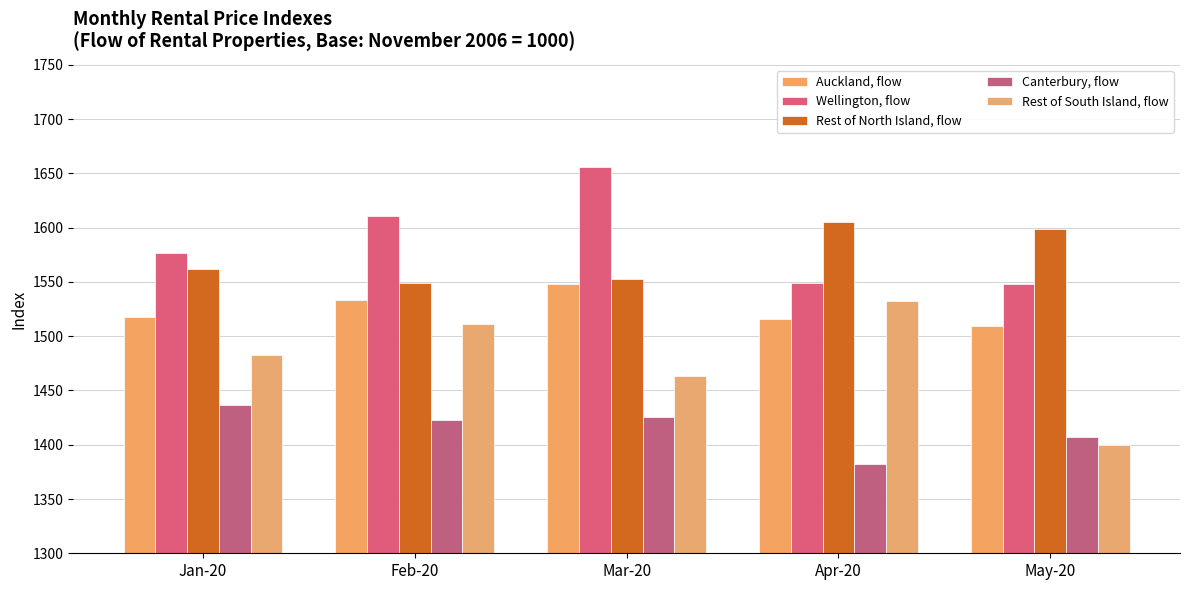

What is the label of the 3rd bar from the left?

Mar-20